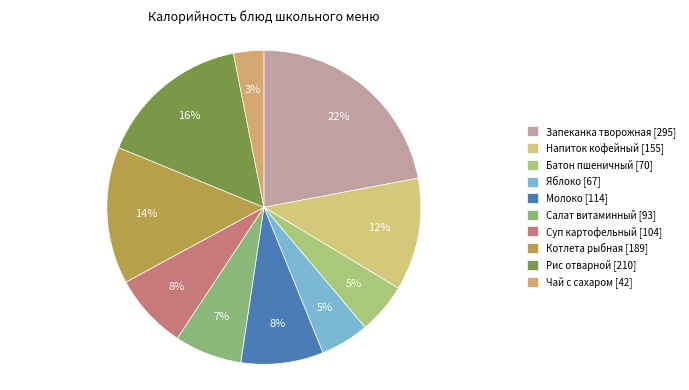

How many slices are in this pie chart?

10